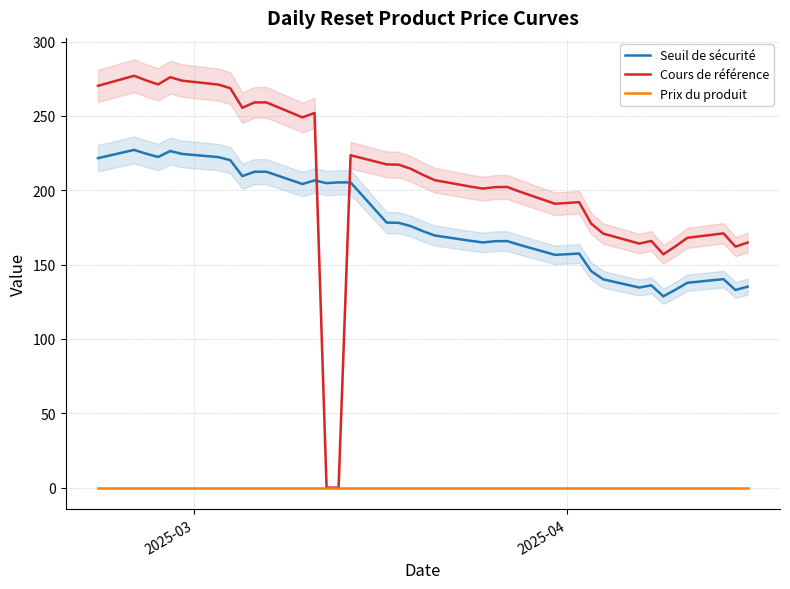

What is the maximum value for Seuil de sécurité?

227.1